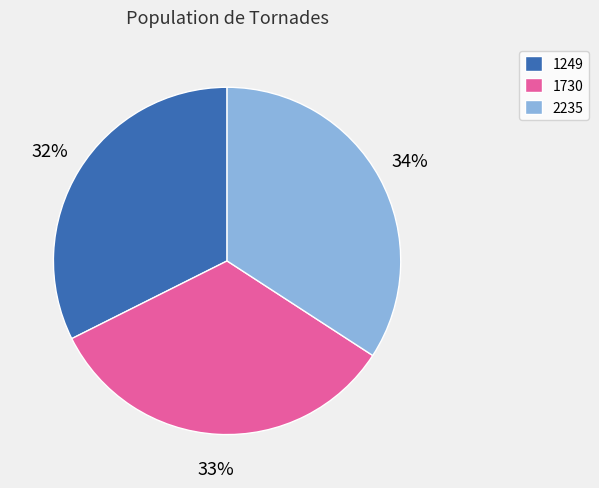

Which slice is the smallest?

1249